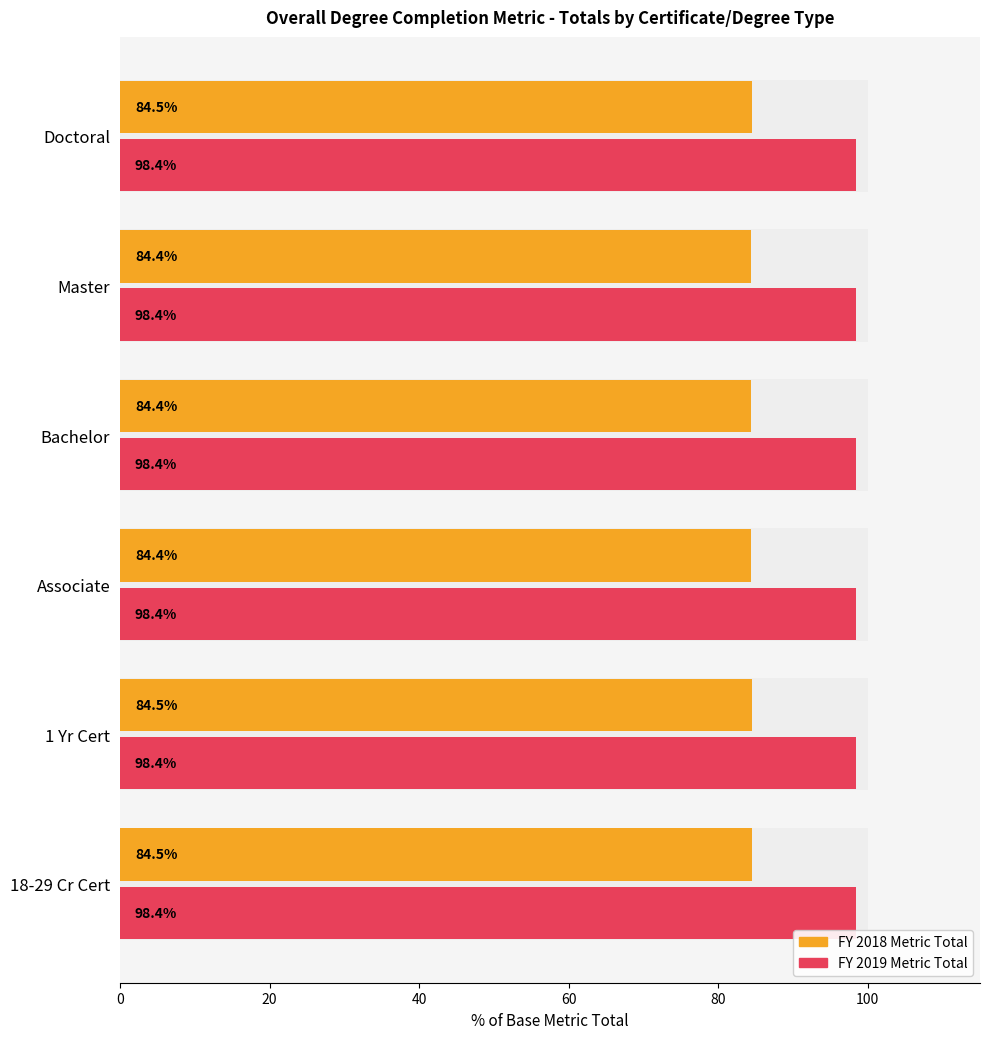

What is the value of the FY 2018 Metric Total bar at the 2nd from the left?

84.5